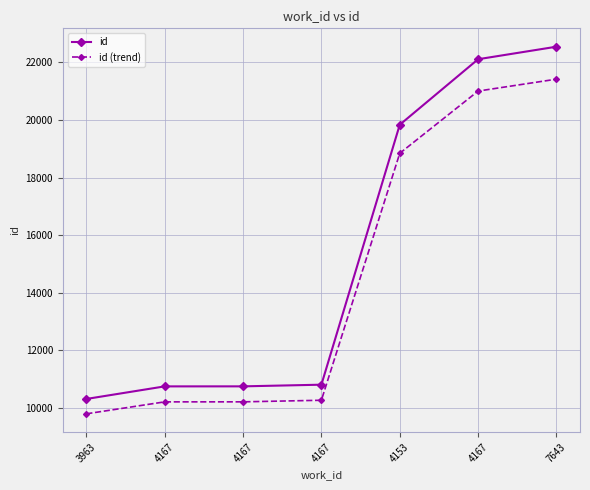

What is the label of the 7th point from the left?

7643